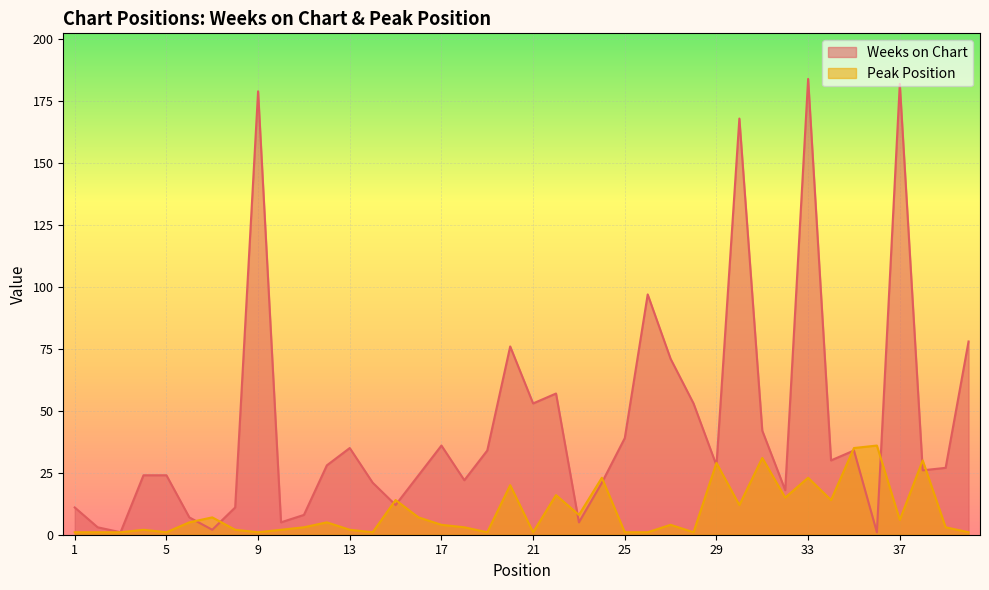

How many data points in Weeks on Chart are above 28?

18